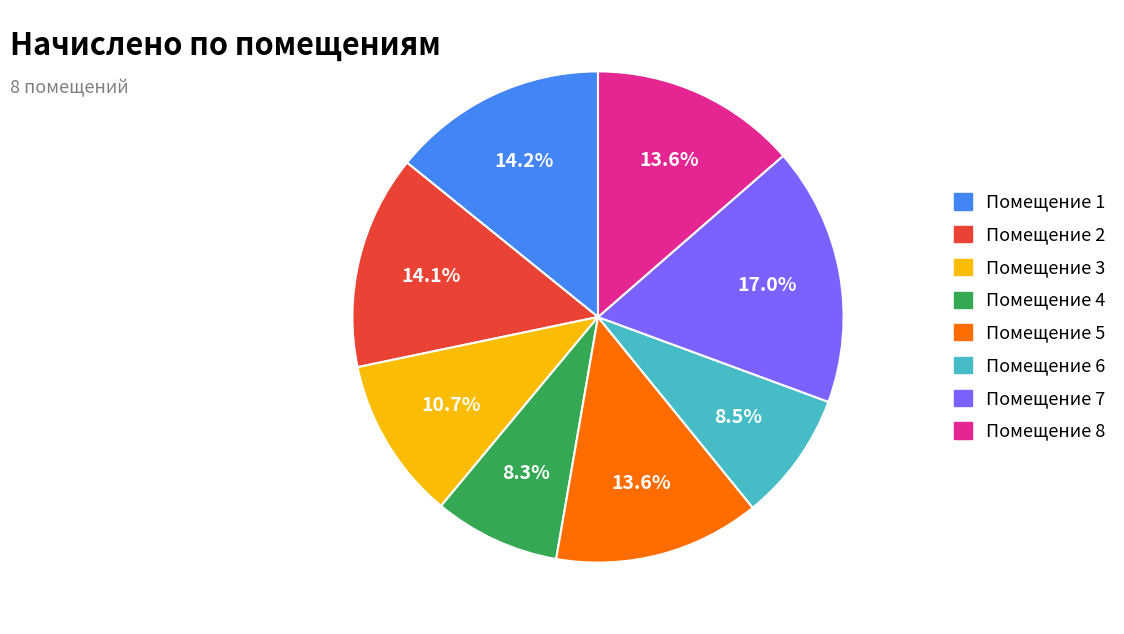

Approximately how many times larger is the value at Помещение 4 compared to Помещение 3?

0.8